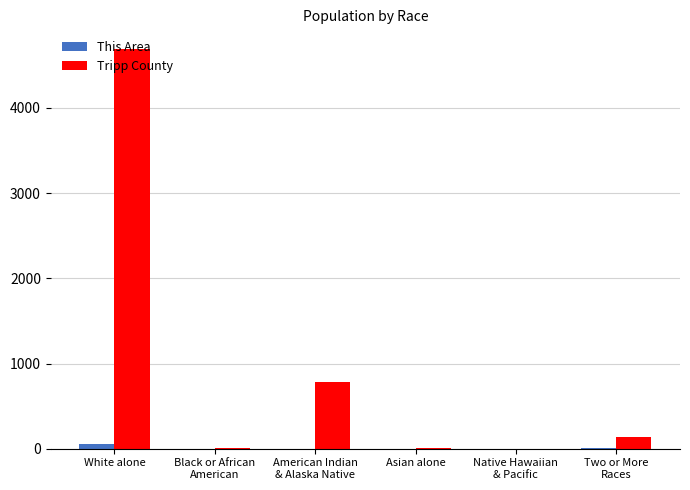

At which category is the sum across all series the highest?

White alone